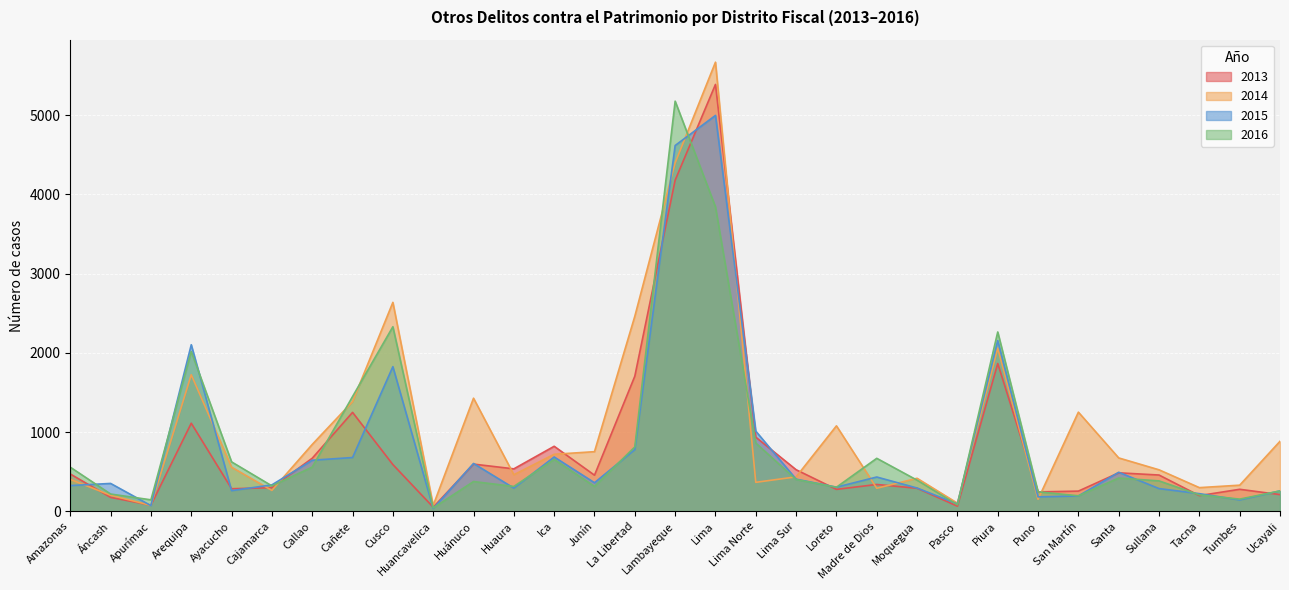

True or false: 2013 and 2016 intersect in this chart.

True